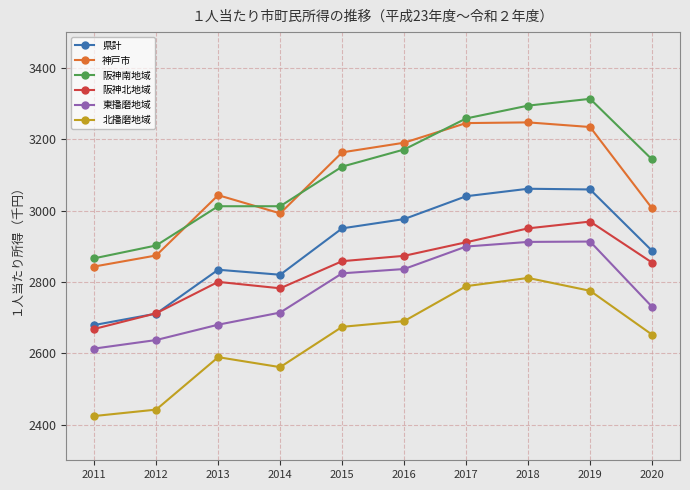

What is the difference between the highest and lowest values at 2017?

470